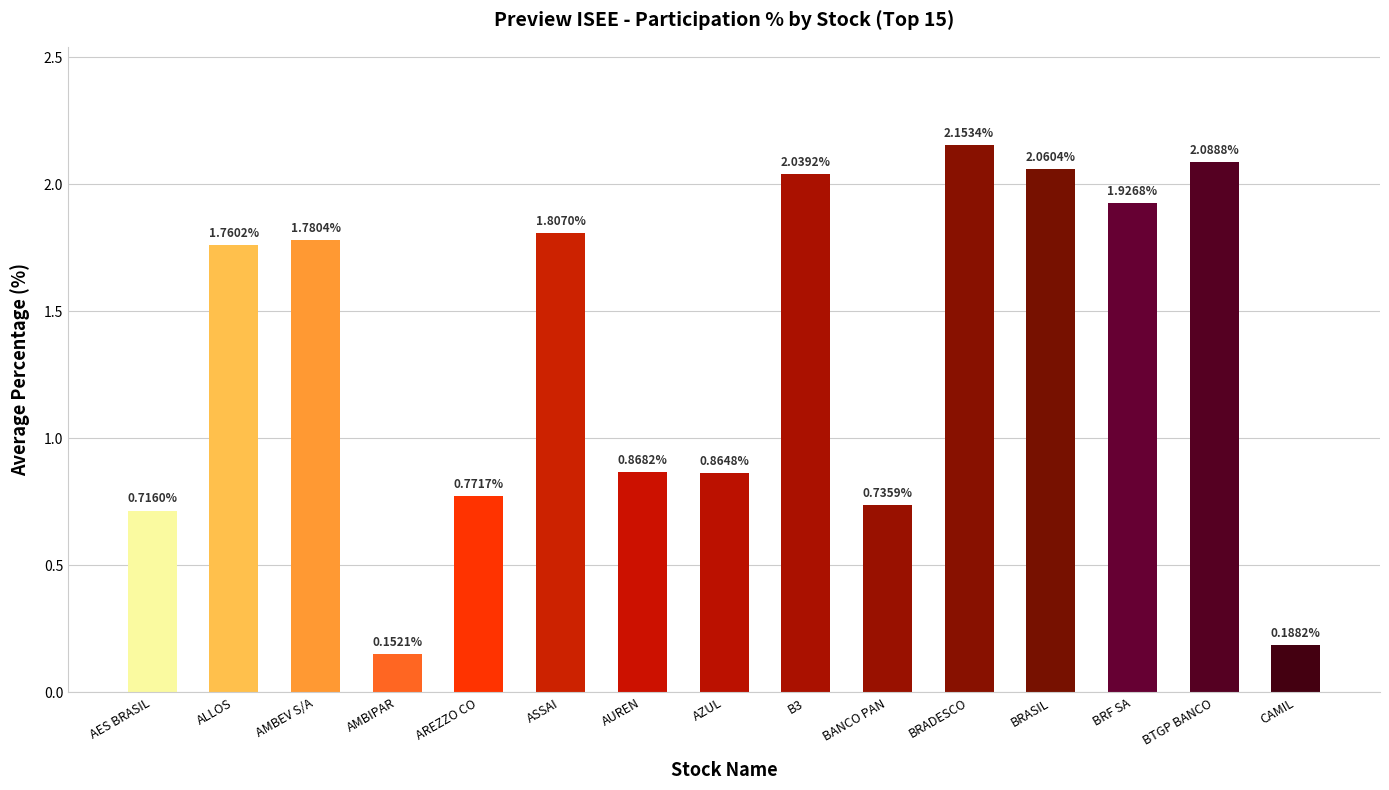

At which category does the chart reach its peak across all series?

BRADESCO